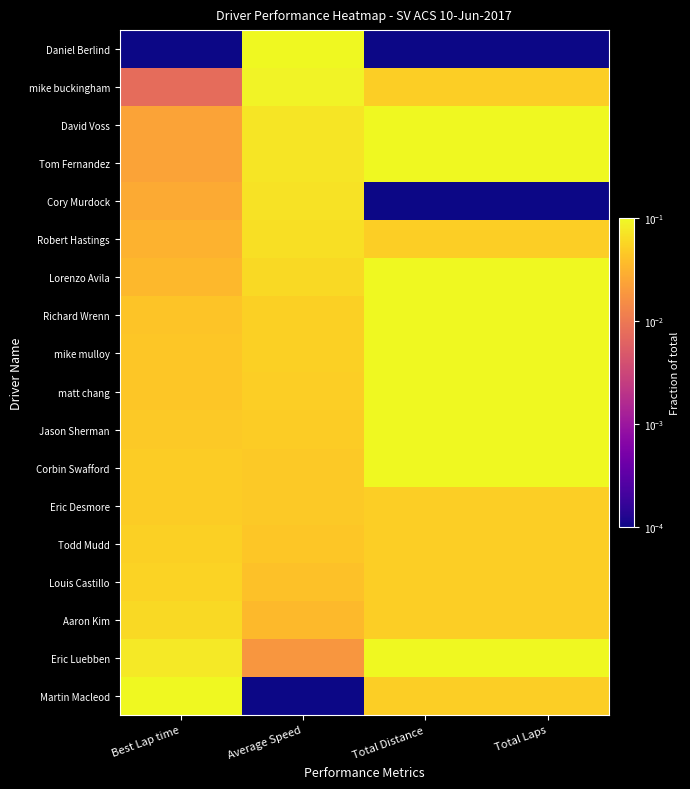

At Total Laps, list the series in order from largest to smallest.

David Voss, Tom Fernandez, Lorenzo Avila, Richard Wrenn, mike mulloy, matt chang, Jason Sherman, Corbin Swafford, Eric Luebben, mike buckingham, Robert Hastings, Eric Desmore, Todd Mudd, Louis Castillo, Aaron Kim, Martin Macleod, Daniel Berlind, Cory Murdock